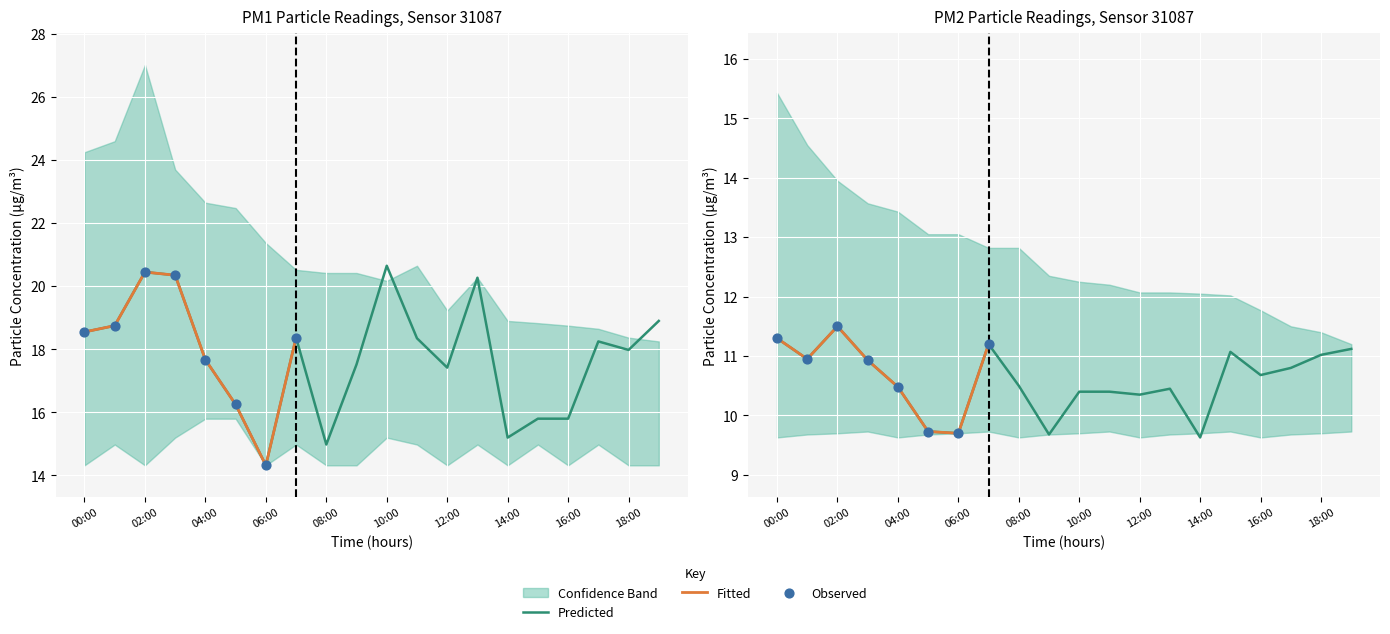

Which series reaches the maximum Y coordinate?

P1